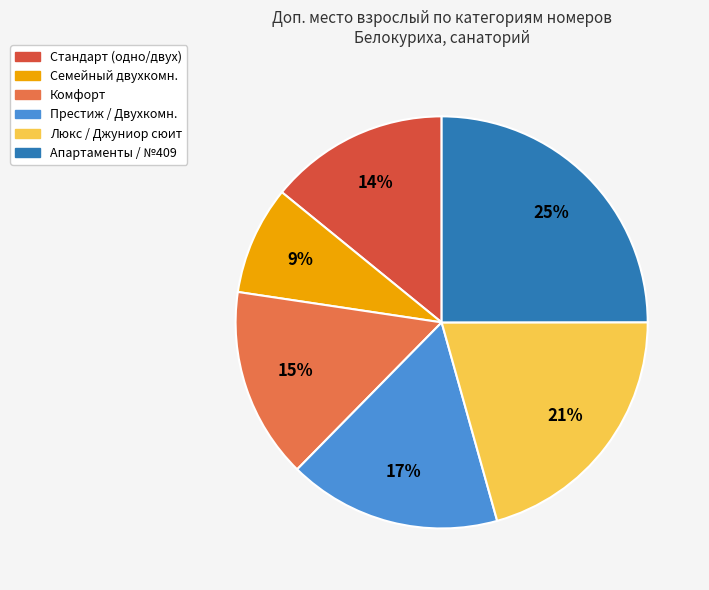

How many slices are in this pie chart?

6